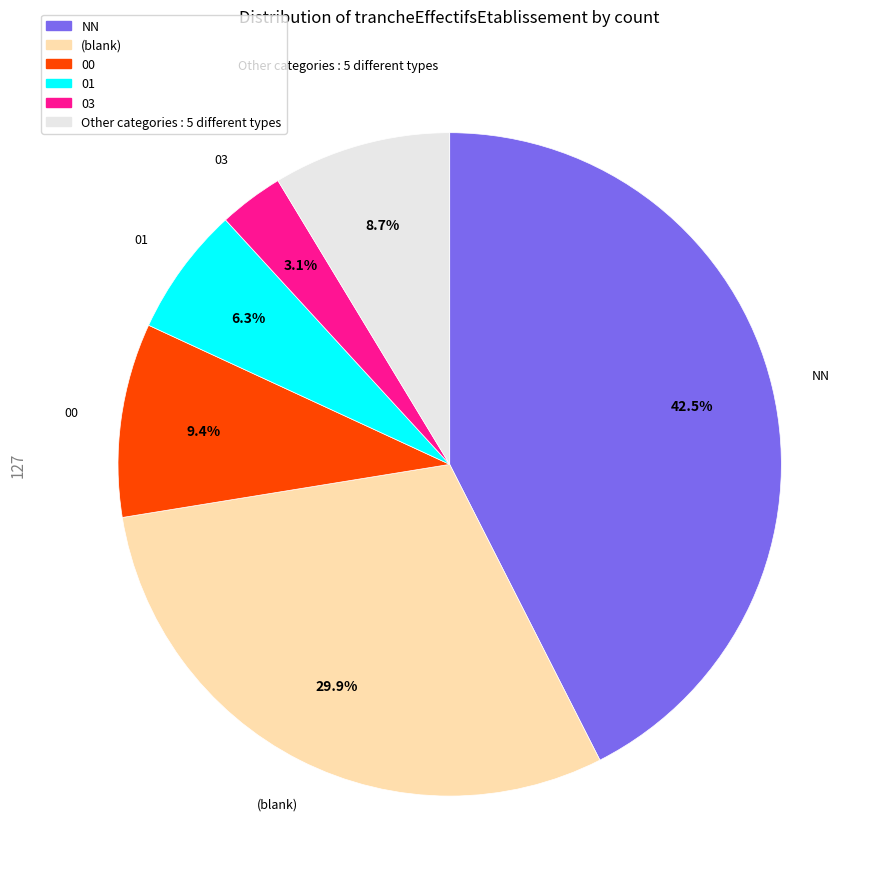

Does any single category account for the majority?

No